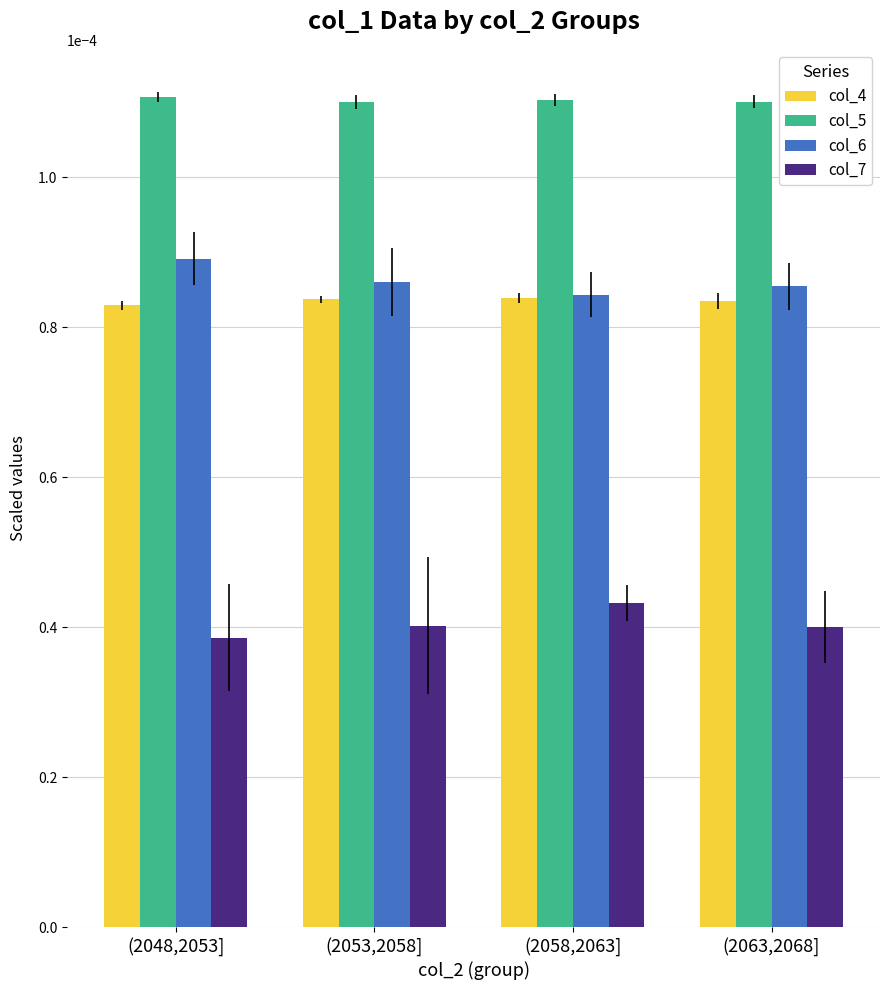

How many col_5 values are between 0 and 1?

4